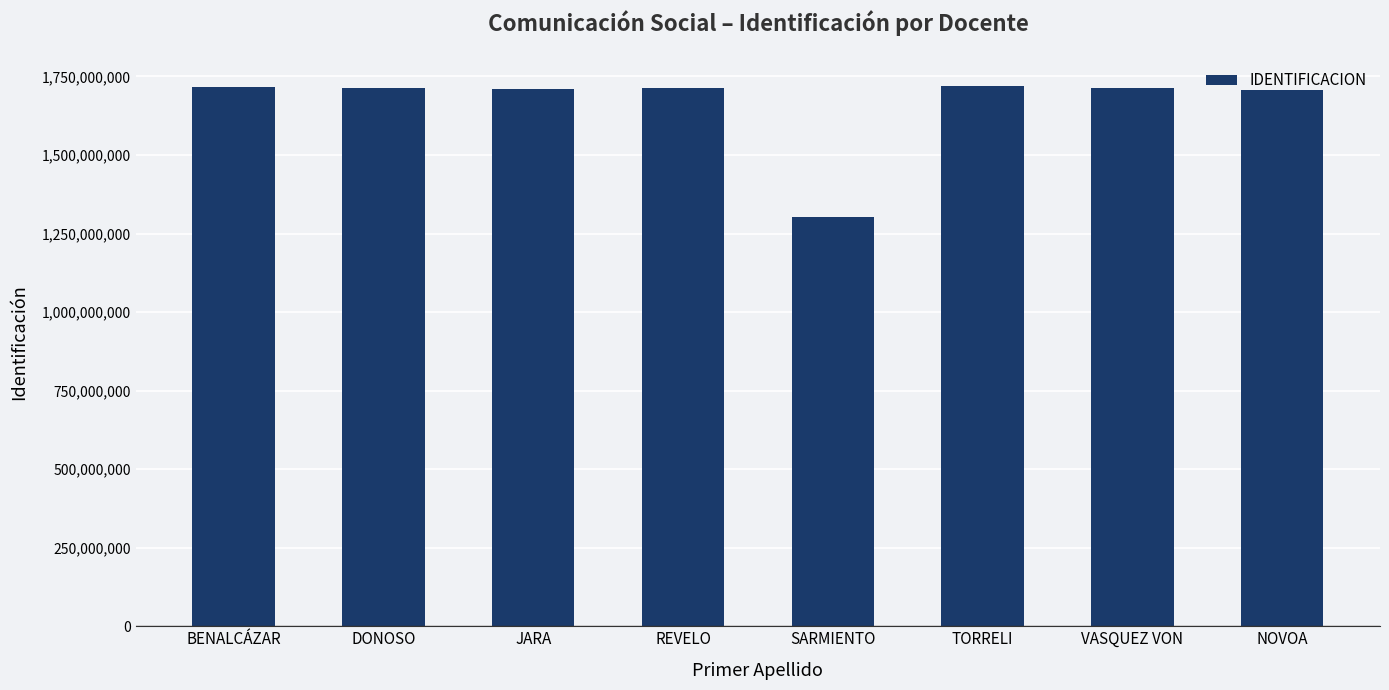

What is the approximate value at VASQUEZ VON, to the nearest 100?

1711611600